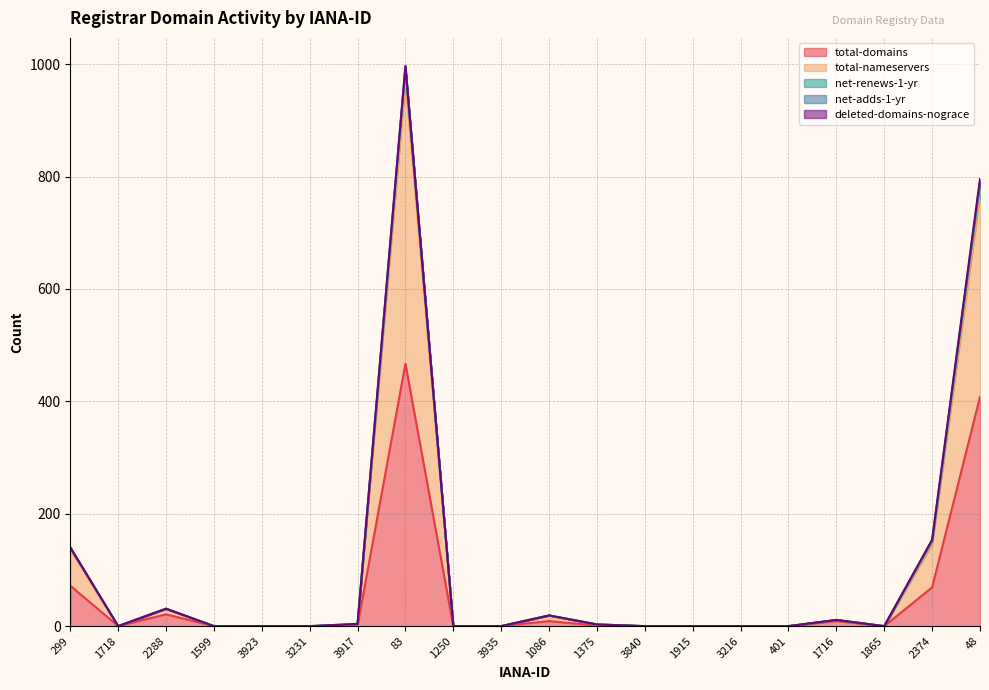

What is the maximum value for total-domains?

467